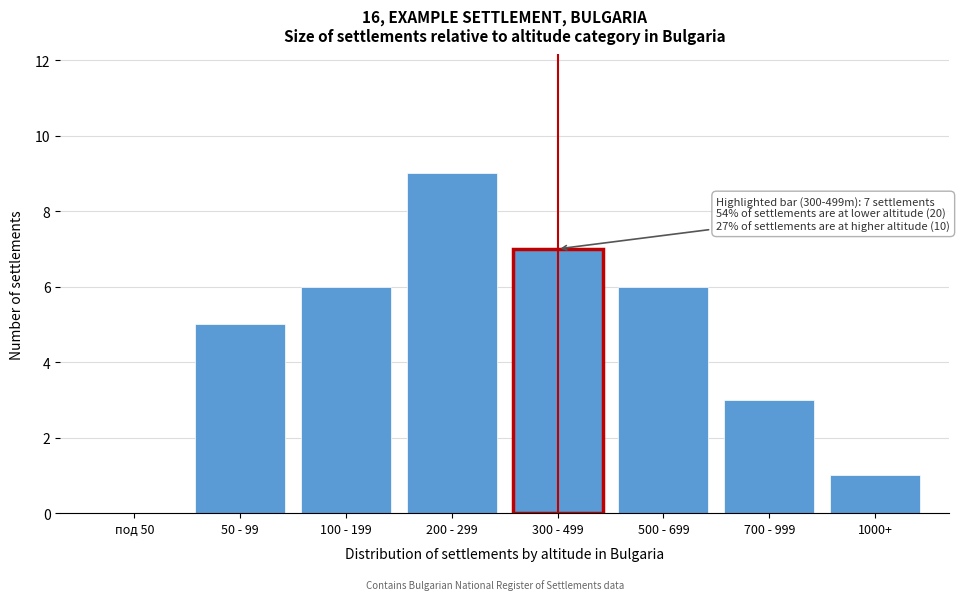

Reading right to left, list all the values displayed in this chart.

1000+=1	700 - 999=3	500 - 699=6	300 - 499=7	200 - 299=9	100 - 199=6	50 - 99=5	под 50=0